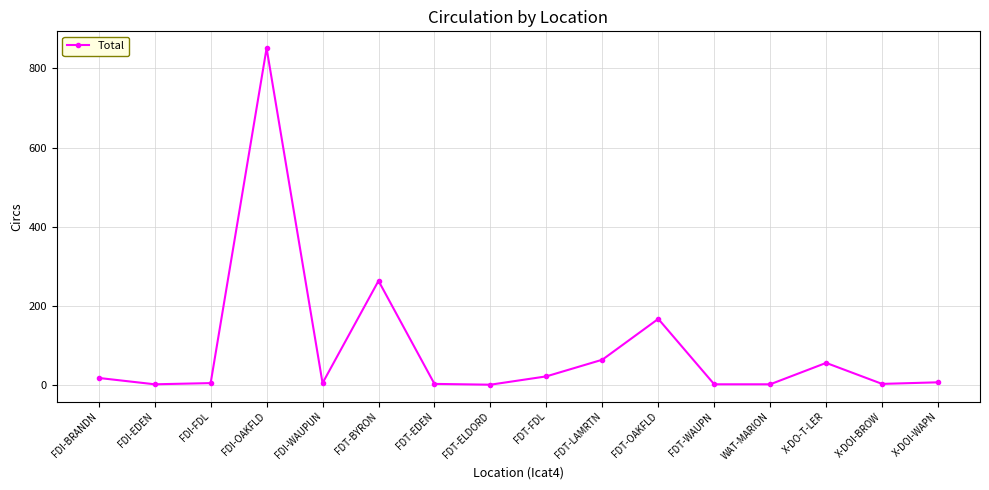

Which has a higher value, X-DO-T-LER or FDI-EDEN?

X-DO-T-LER